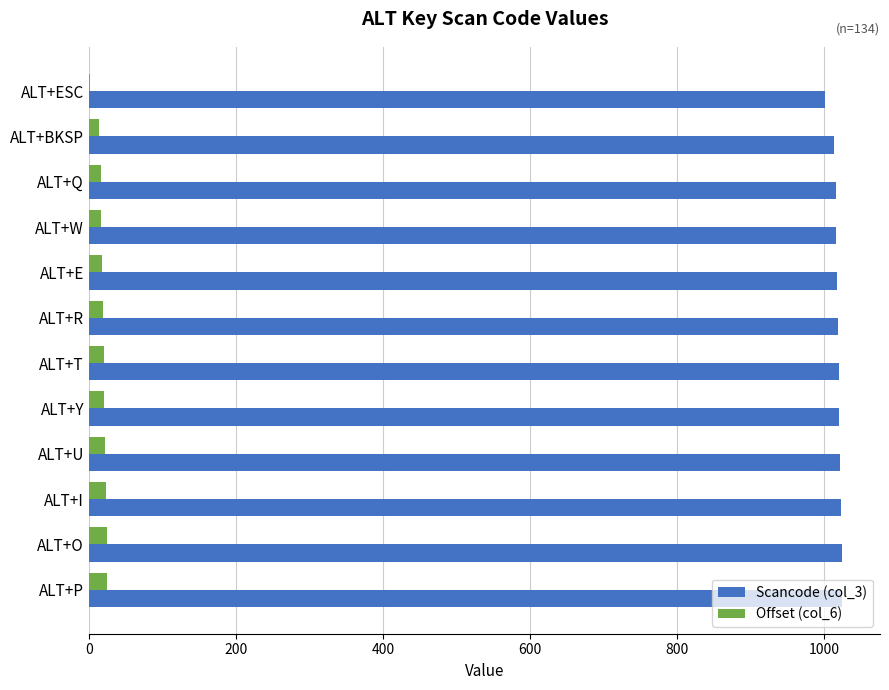

What is the highest value of the Offset (col_6) series?

25